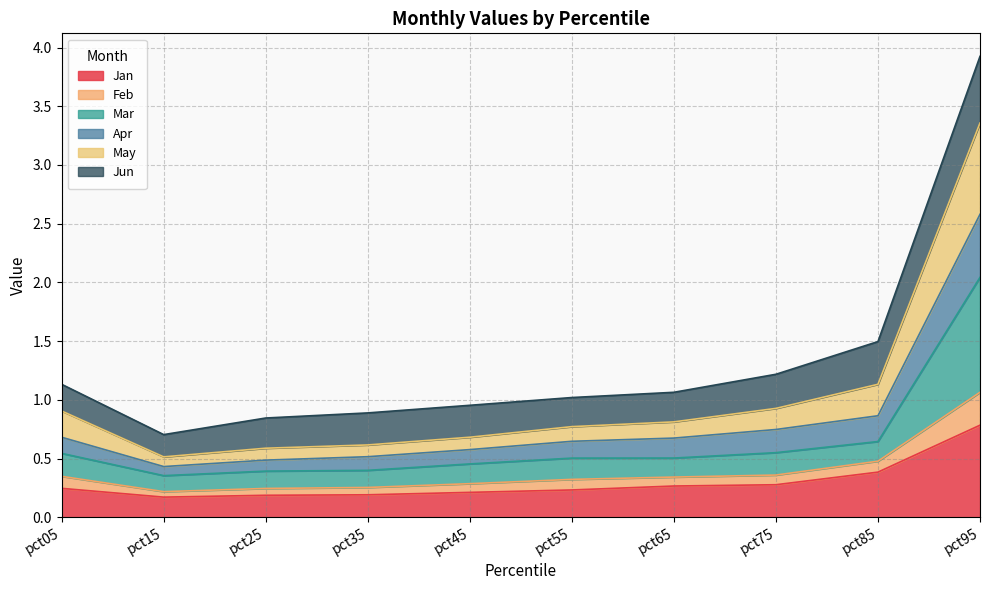

Is it true that Jan equals 0.2 at pct45?

True